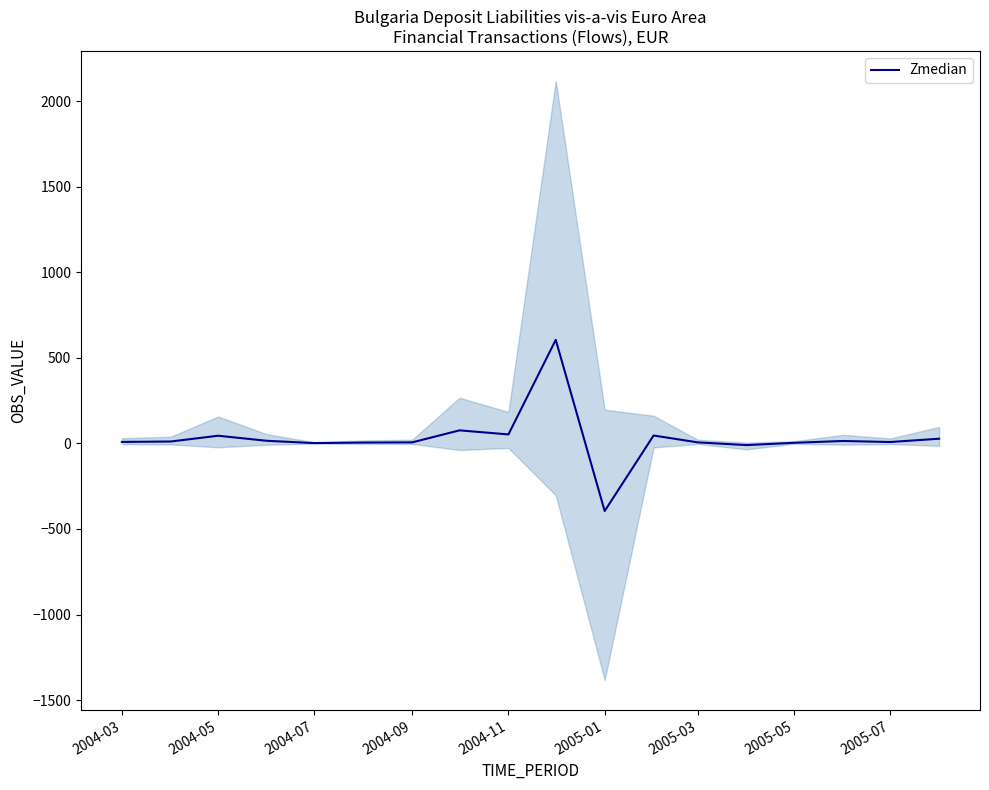

How many interior local peaks (higher than both neighbors) does the data have?

5